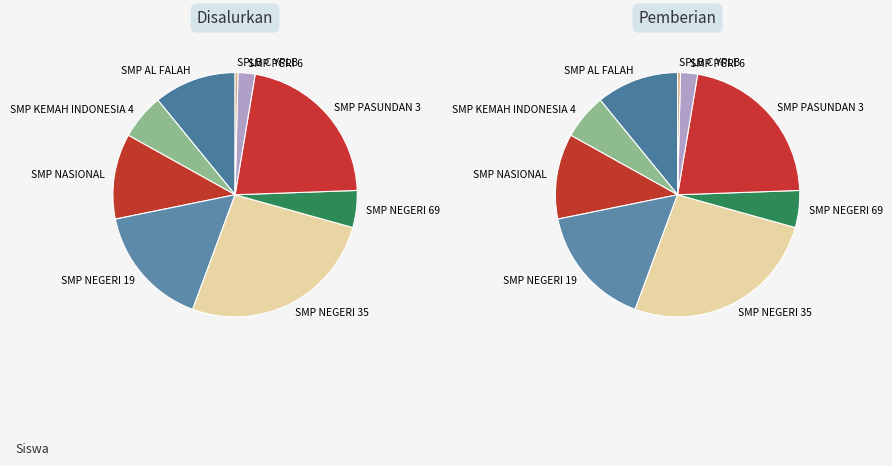

Is there a majority slice in this chart?

No